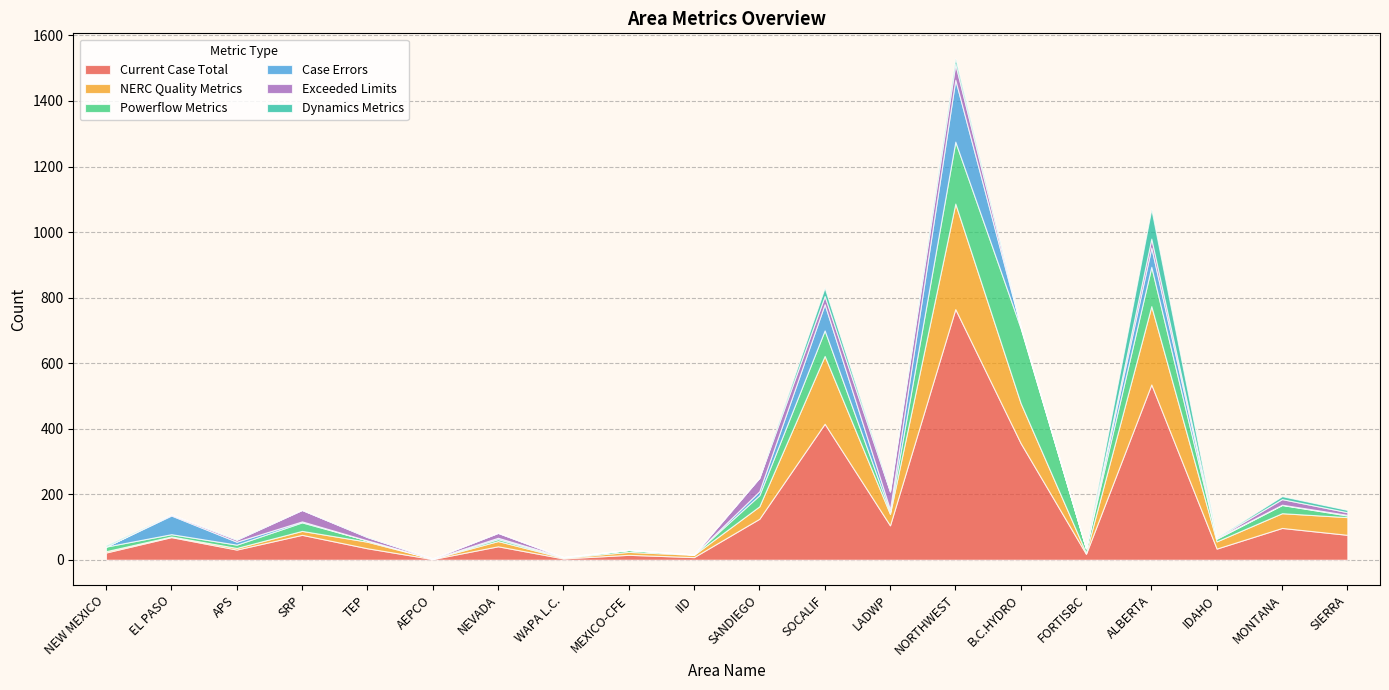

What is the greatest value displayed?

765